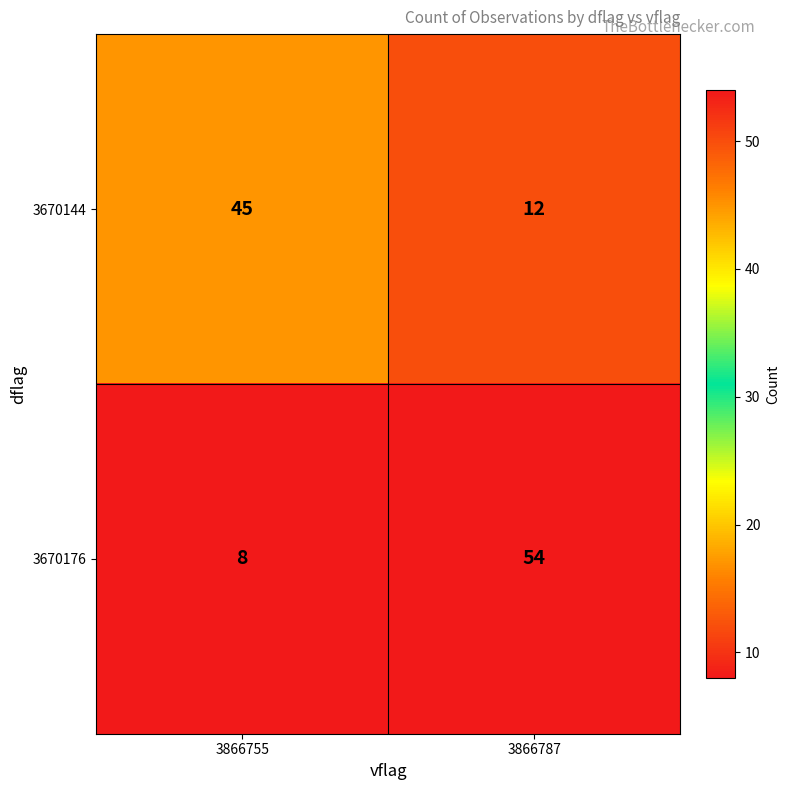

Count the number of categories in the chart.

2